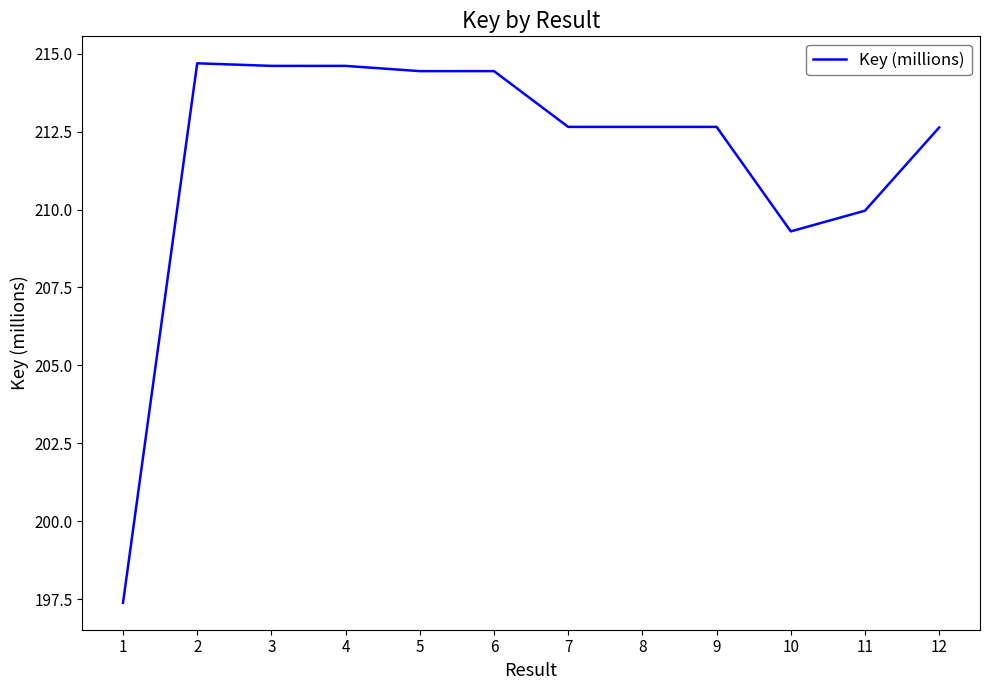

At which label is the value closest to 206?

10